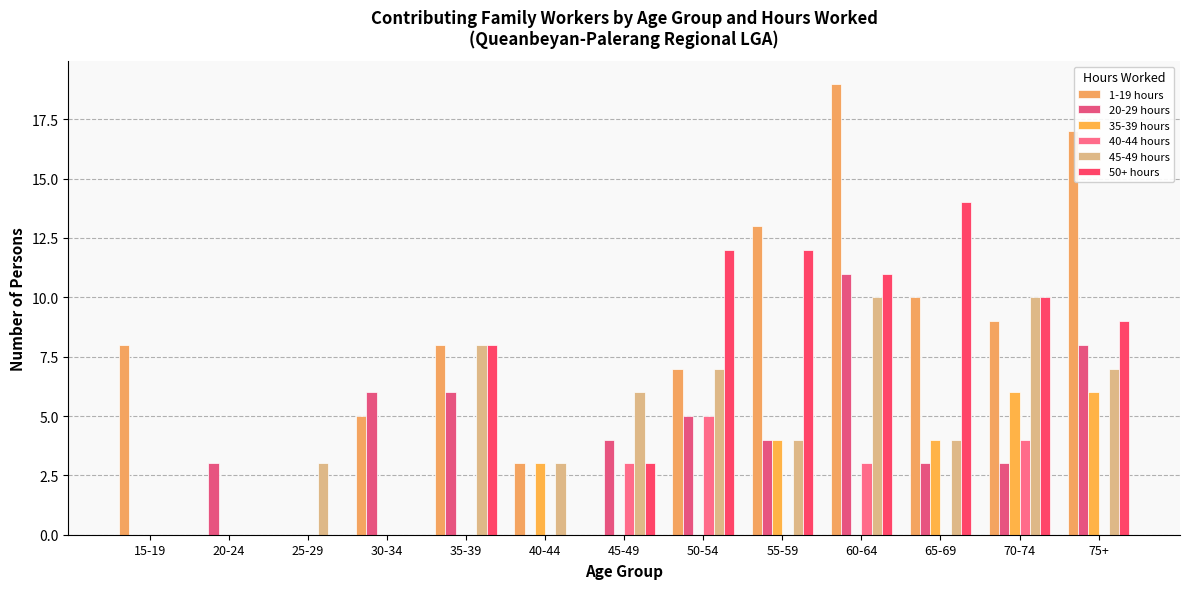

List the labels in order of 45-49 hours value, largest first.

60-64, 70-74, 35-39, 50-54, 75+, 45-49, 55-59, 65-69, 25-29, 40-44, 15-19, 20-24, 30-34